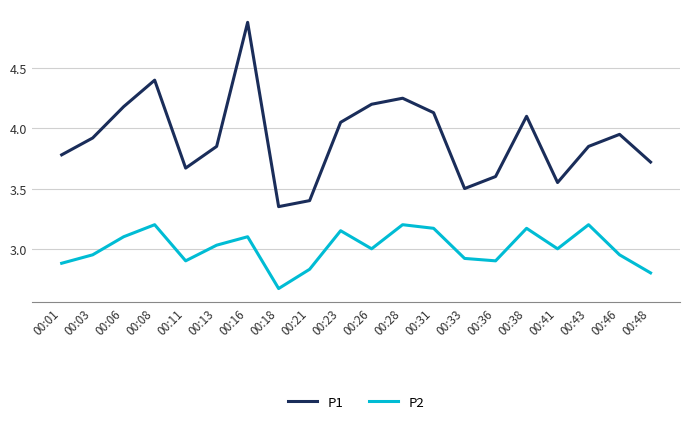

True or false: P2 has more than 0 points higher than both neighbors.

True